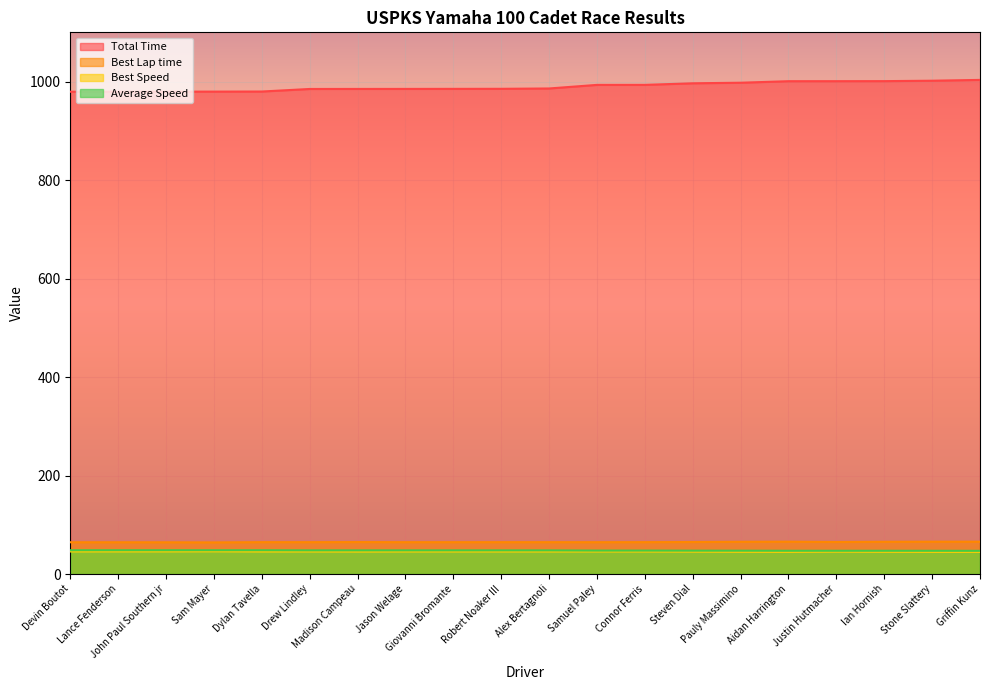

How many lines are shown in the chart?

4